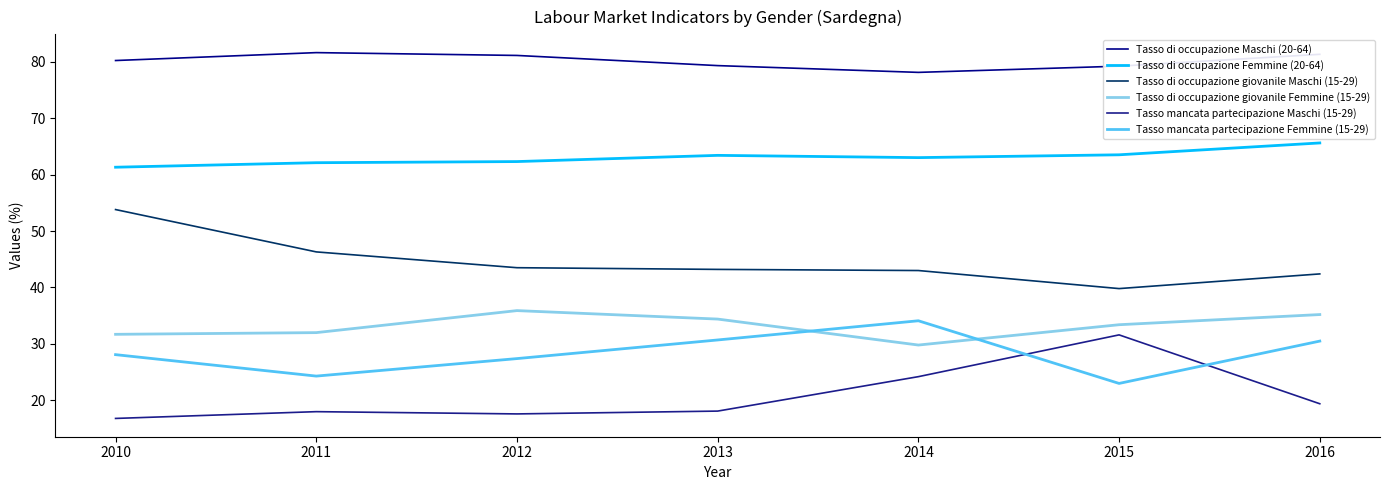

In Tasso di occupazione giovanile Femmine (15-29), how many points are higher than both neighbors (excluding endpoints)?

1